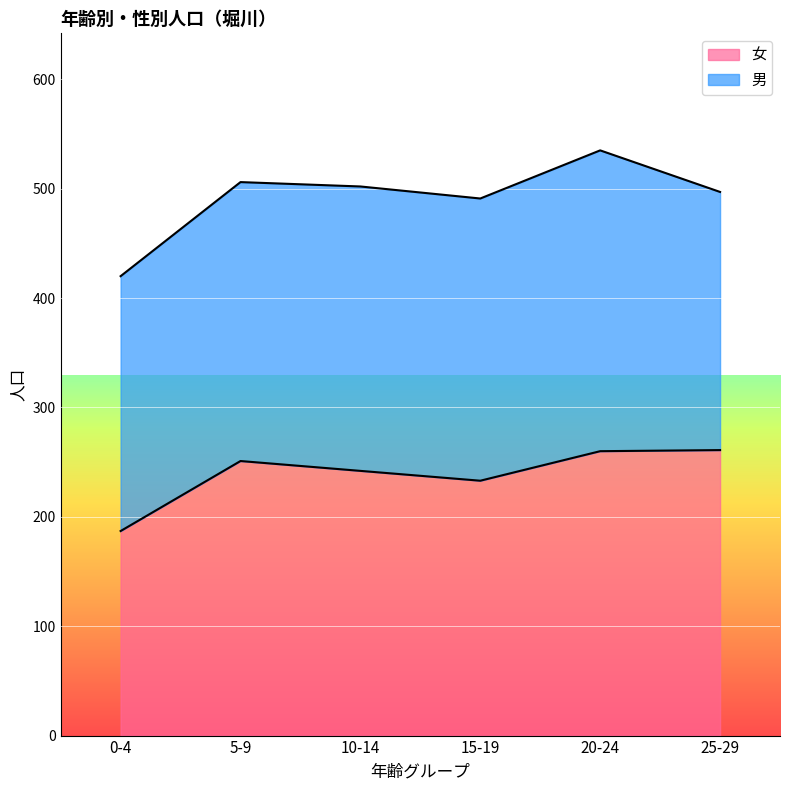

Approximately how many times larger is the value at 10-14 compared to 20-24?

0.9